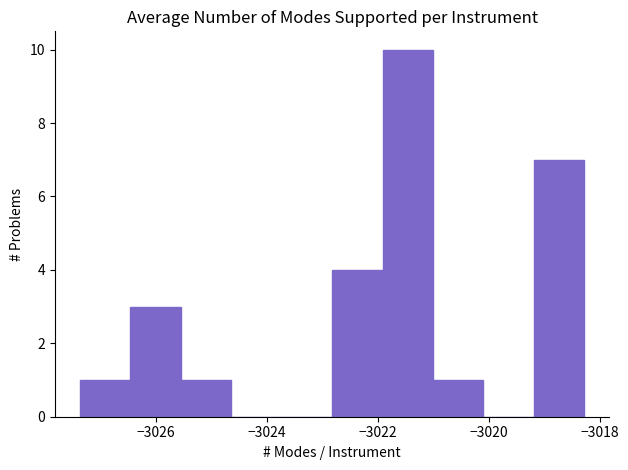

Reading left to right, transcribe this chart: for each bar, give the range it covers on the x-axis and its height. Neither the bar edges nor the heights are printed on the chart, so give them approximately, as read against the axes.

-3027.4 to -3026.4: 1
-3026.4 to -3025.6: 3
-3025.6 to -3024.6: 1
-3024.6 to -3023.8: 0
-3023.8 to -3022.8: 0
-3022.8 to -3022.0: 4
-3022.0 to -3021.0: 10
-3021.0 to -3020.0: 1
-3020.0 to -3019.2: 0
-3019.2 to -3018.2: 7